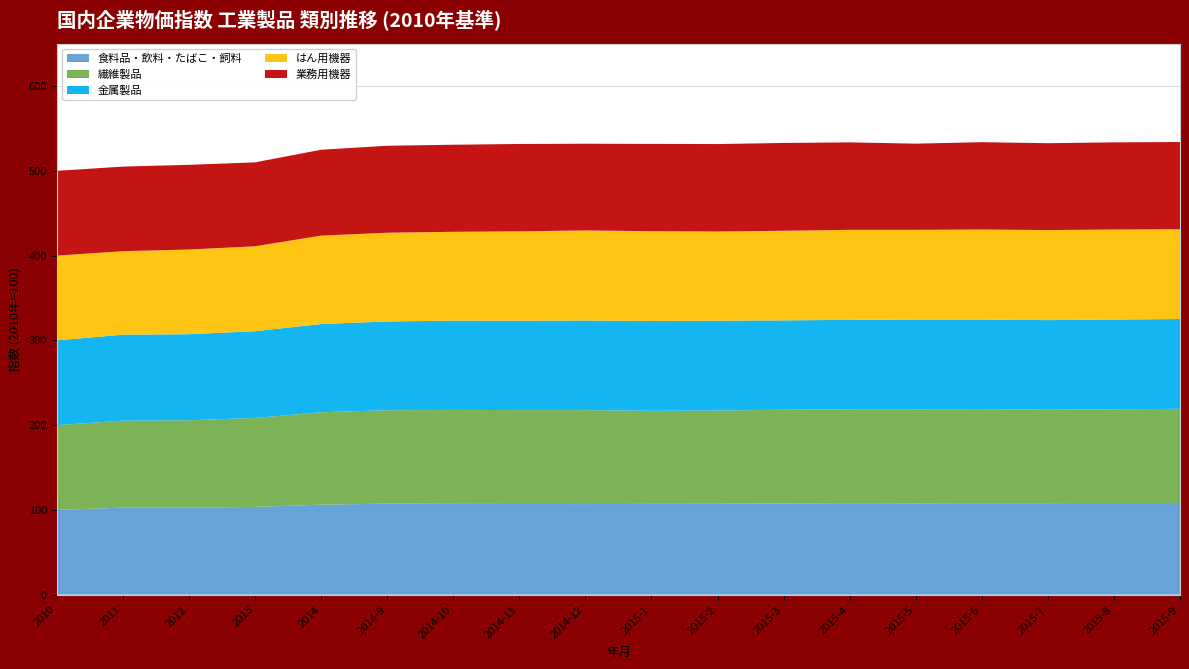

Reading left to right, what are all the values shown in this chart?

食料品・飲料・たばこ・飼料: 100.0	102.7	102.7	103.5	106.2	107.4	107.1	107.0	106.9	107.1	107.2	107.6	108.0	107.8	108.0	108.0	108.2	108.2
繊維製品: 100.0	102.6	103.0	105.0	109.0	110.2	110.8	110.8	110.8	109.8	110.0	110.6	110.7	110.9	110.9	110.2	110.5	111.0
金属製品: 100.0	101.4	101.6	102.3	104.1	104.7	105.4	105.4	105.7	106.0	106.0	105.4	105.5	105.8	105.6	105.7	105.9	106.0
はん用機器: 100.0	98.5	99.9	100.2	104.3	104.7	104.8	105.4	106.3	105.9	105.2	105.7	106.2	105.9	106.3	106.2	106.2	105.9
業務用機器: 100.0	99.8	99.9	99.0	101.3	102.6	102.7	103.1	102.3	103.0	103.2	103.6	103.2	101.7	103.0	102.5	102.8	102.9